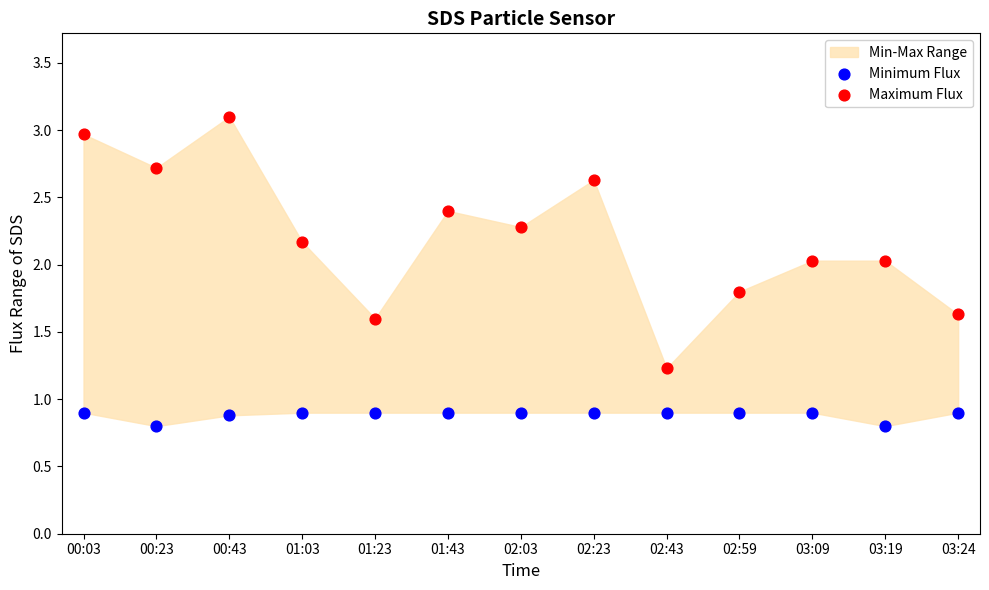

Across all data points, what is the range of Y values (max minus min)?

2.3